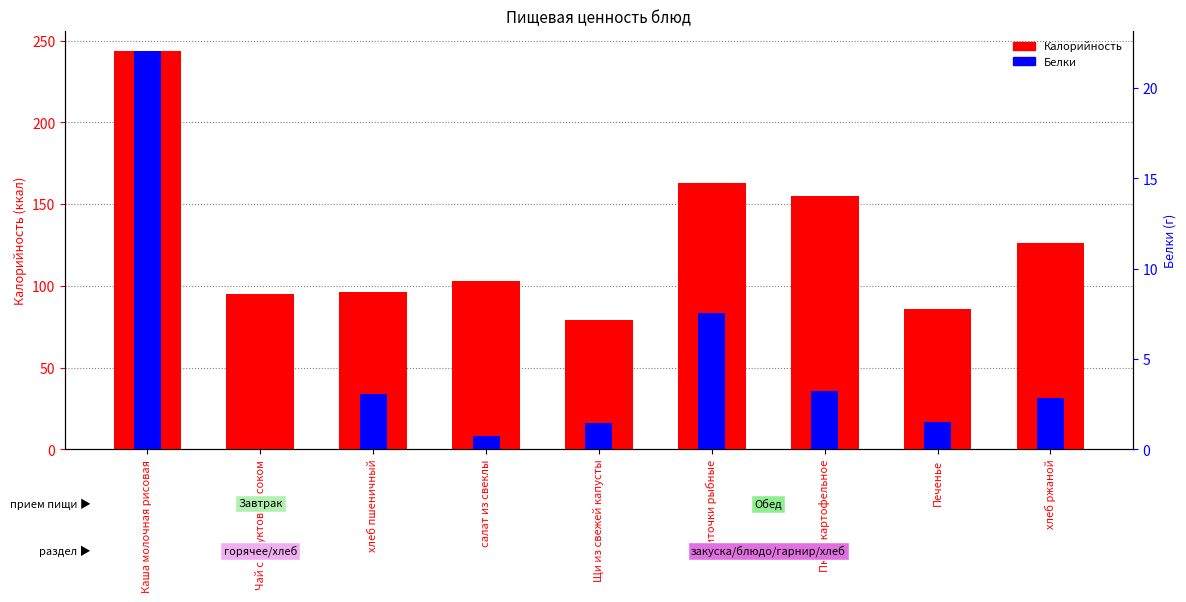

What is the label of the 2nd bar from the left?

Чай с фруктовым соком